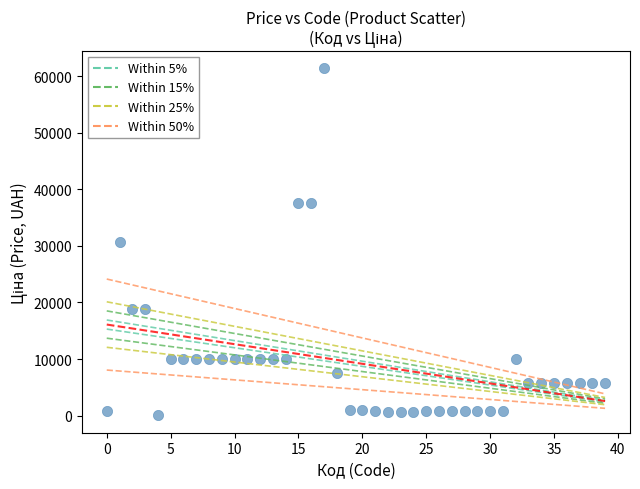

What is the range of Y values (max minus min)?

61402.2